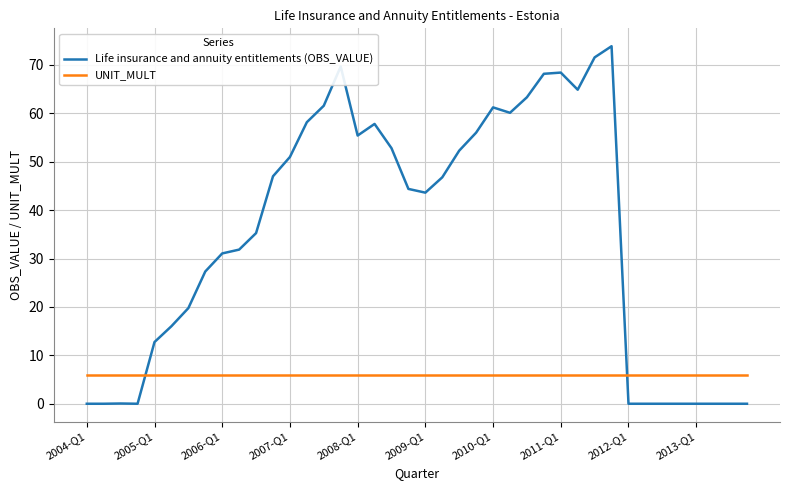

How many times do UNIT_MULT and Life insurance and annuity entitlements (OBS_VALUE) cross each other?

2